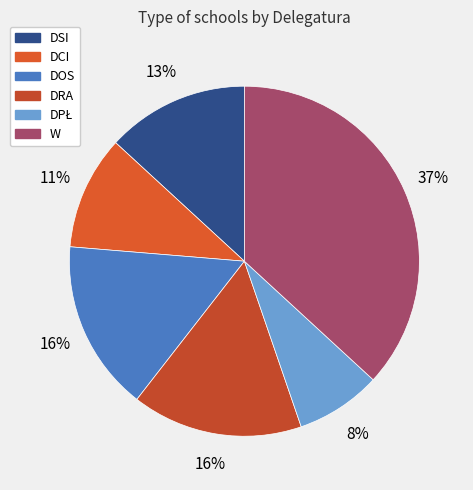

How many slices are in this pie chart?

6